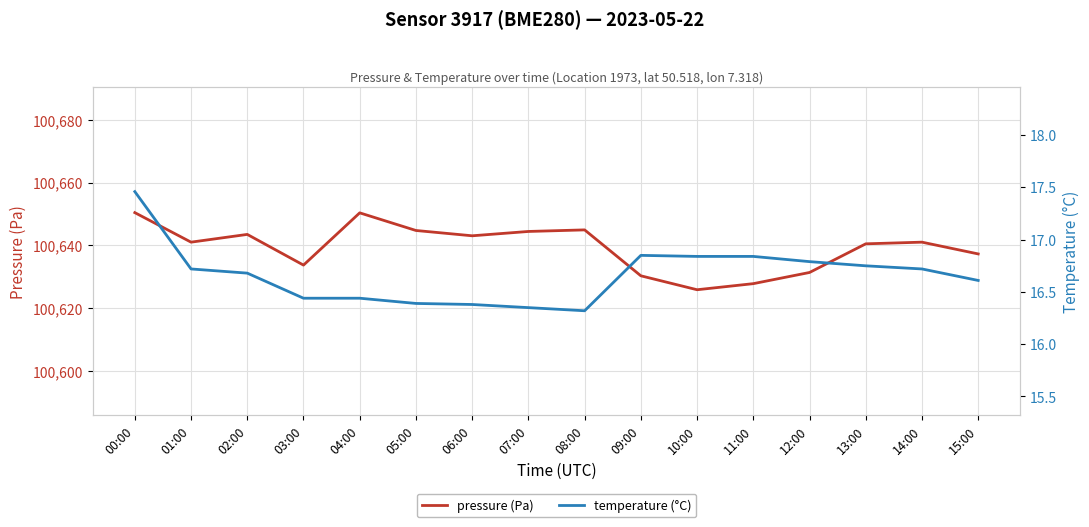

Does the chart display data point markers on the line(s)?

No